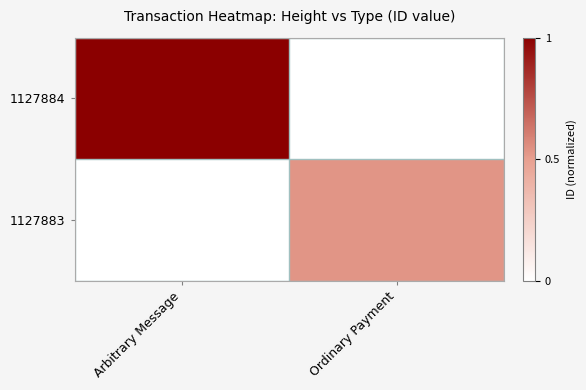

Which series has the widest spread of values?

1127884